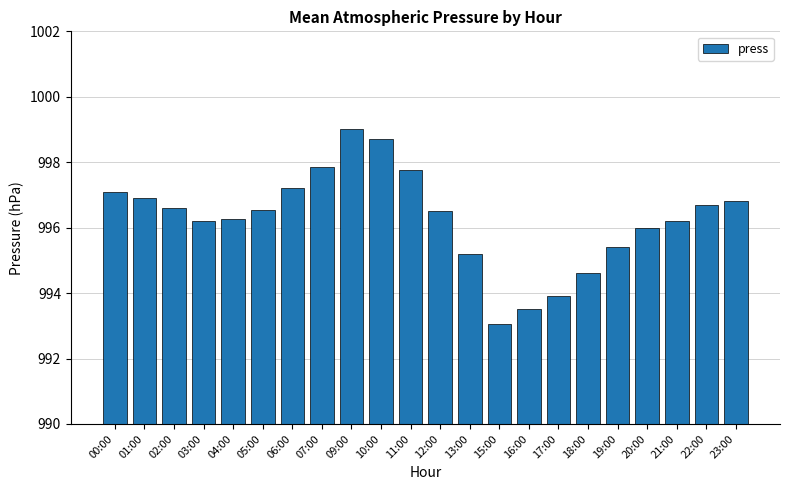

What is the ratio of the value at 21:00 to the value at 13:00?

1.0